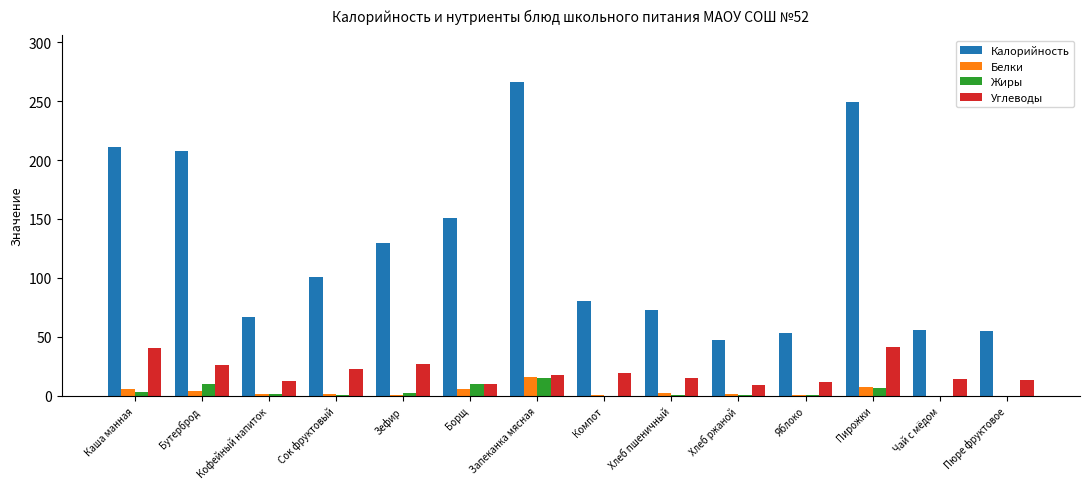

At which category is the sum across all series the highest?

Запеканка мясная